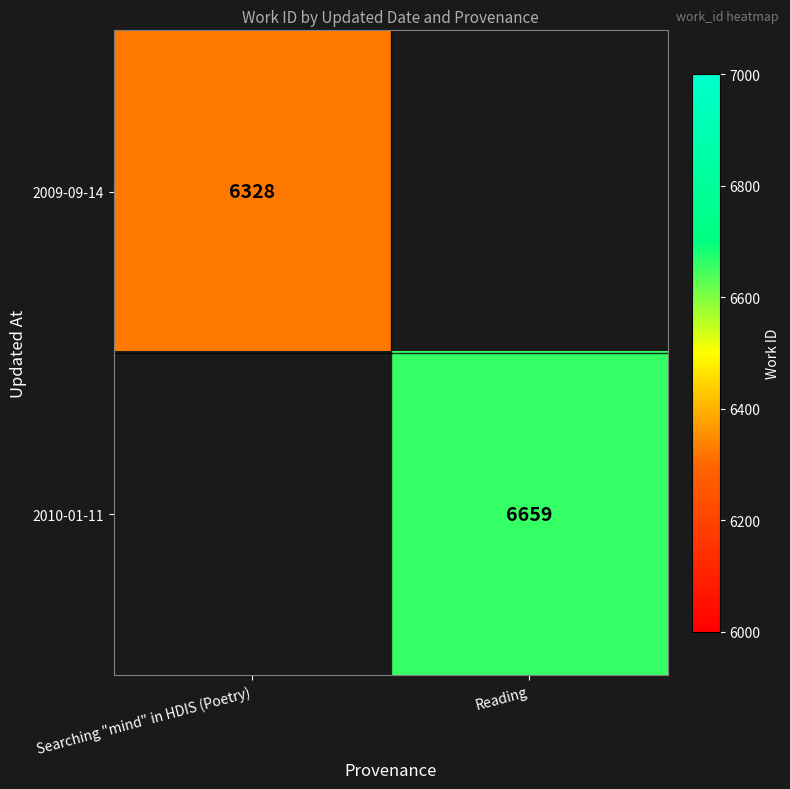

Is the value of 2010-01-11 at Reading greater than the value of 2009-09-14 at Searching "mind" in HDIS (Poetry)?

Yes